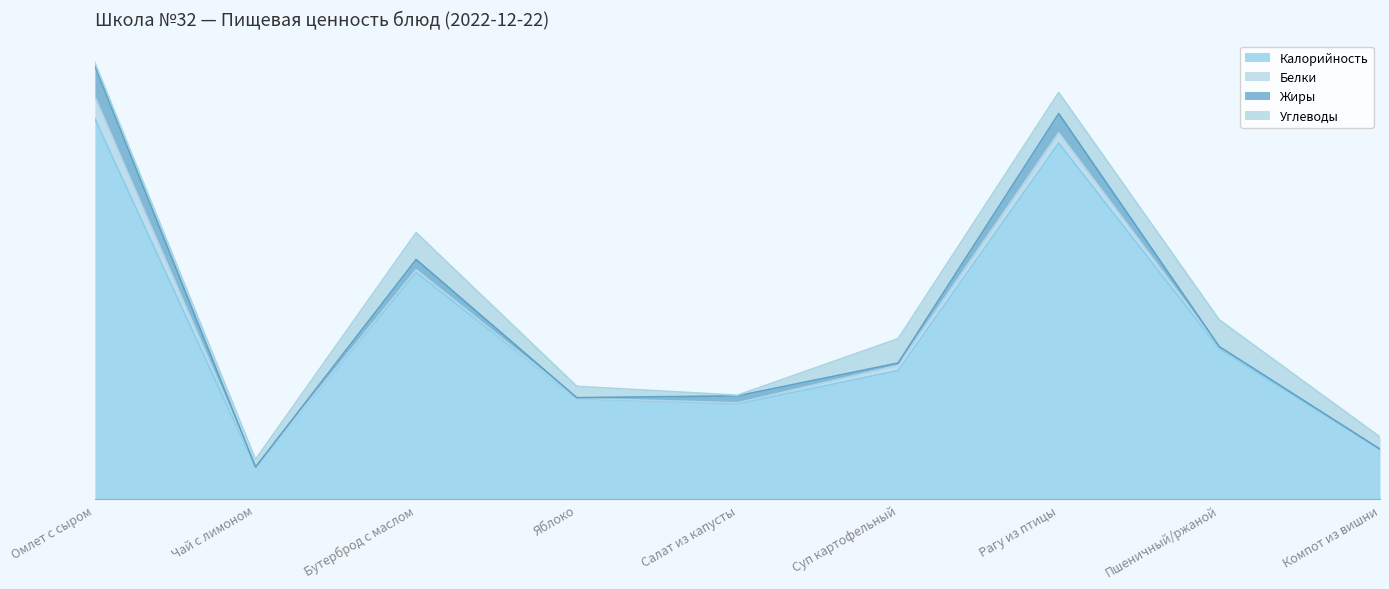

Does the chart have visible grid lines?

No